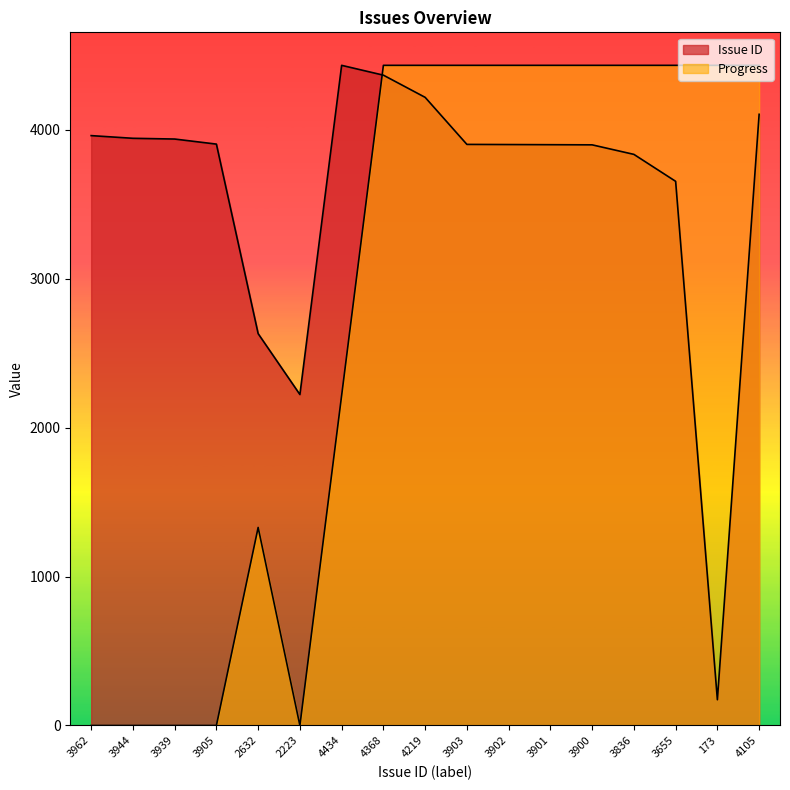

Between 3903 and 3901, which is larger?

3903